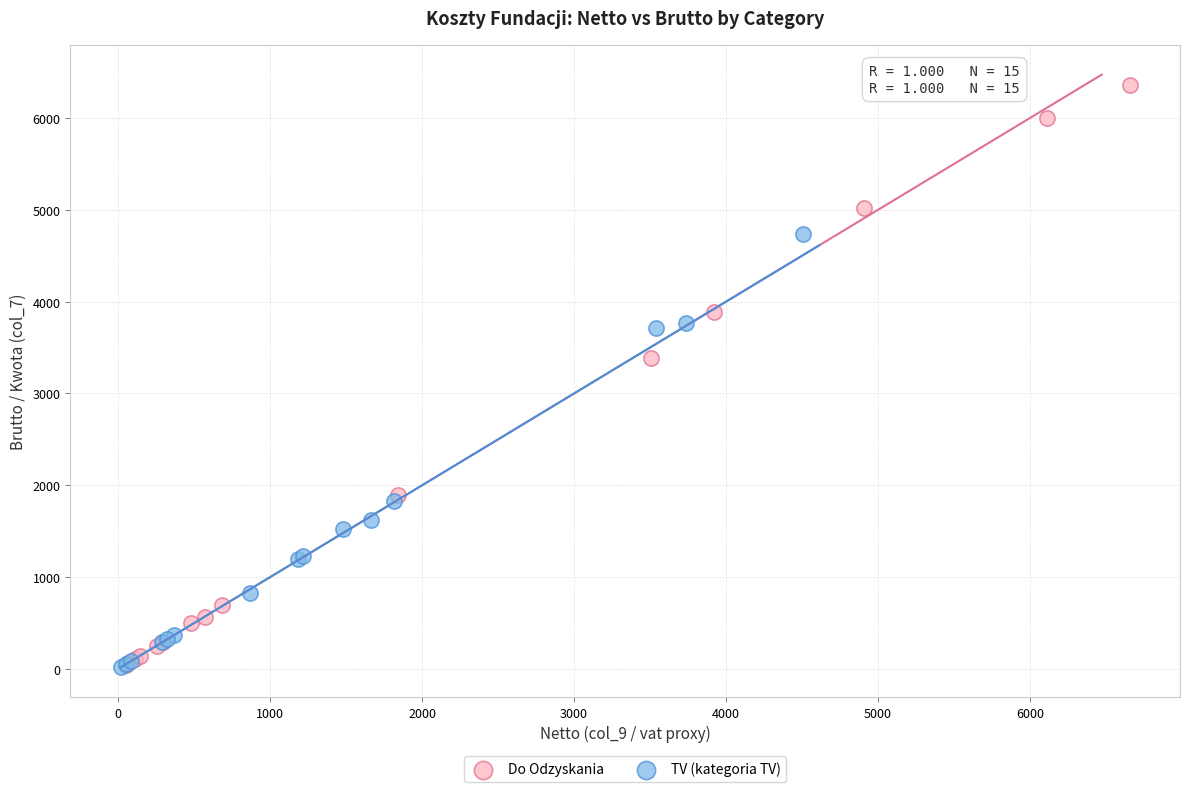

Which series has the widest spread of Y values?

Do Odzyskania